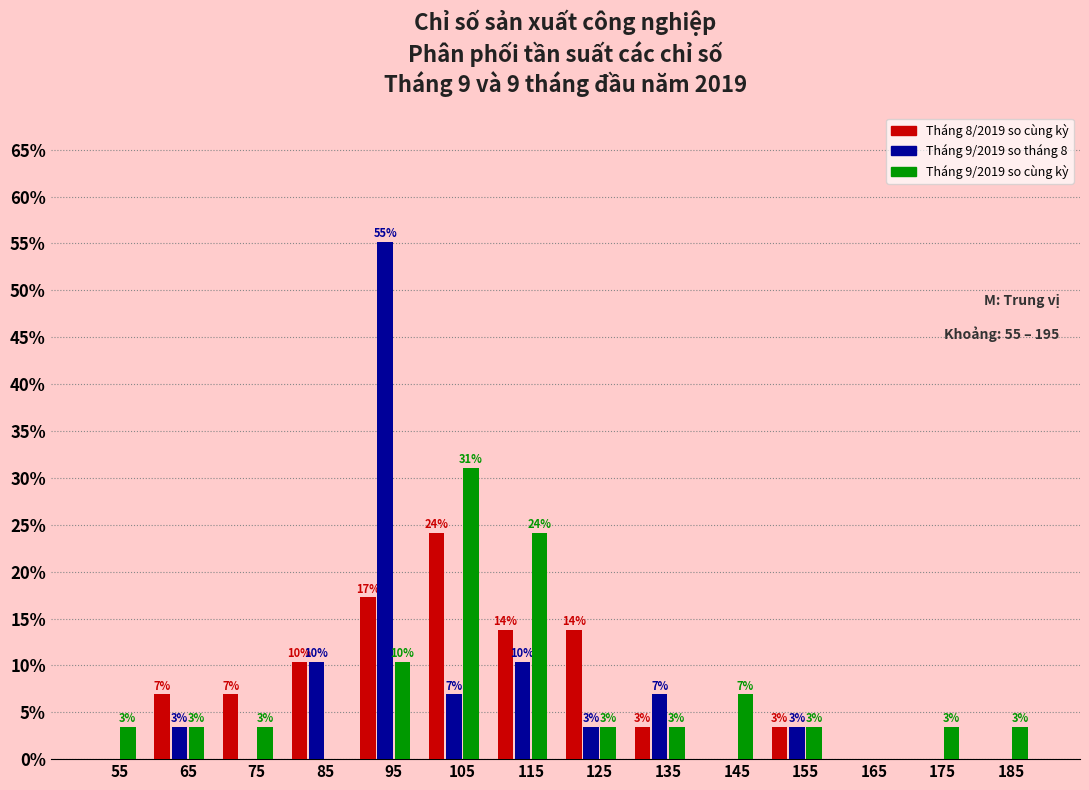

How many groups of bars are there?

14